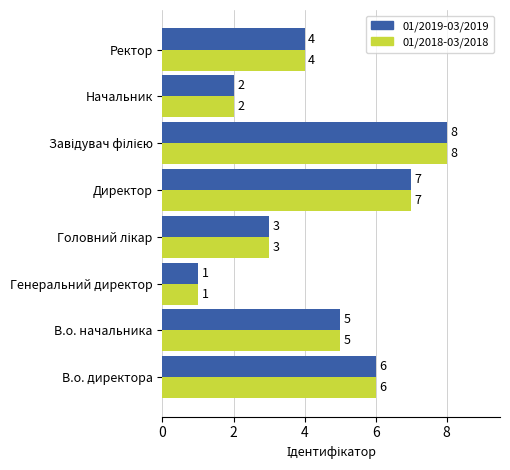

What is the difference between the maximum and second lowest values in the 01/2019-03/2019 series?

6